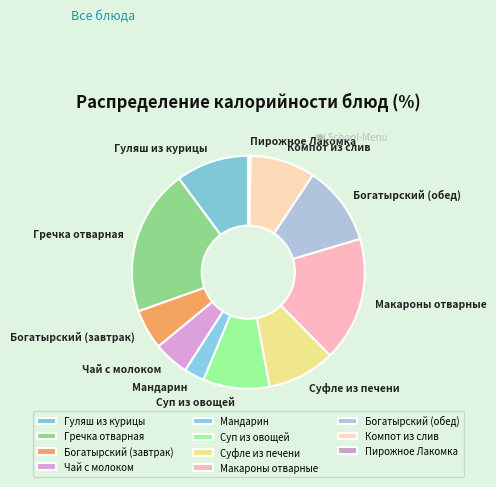

Combined, do Компот из слив and Чай с молоком account for over 50%?

No